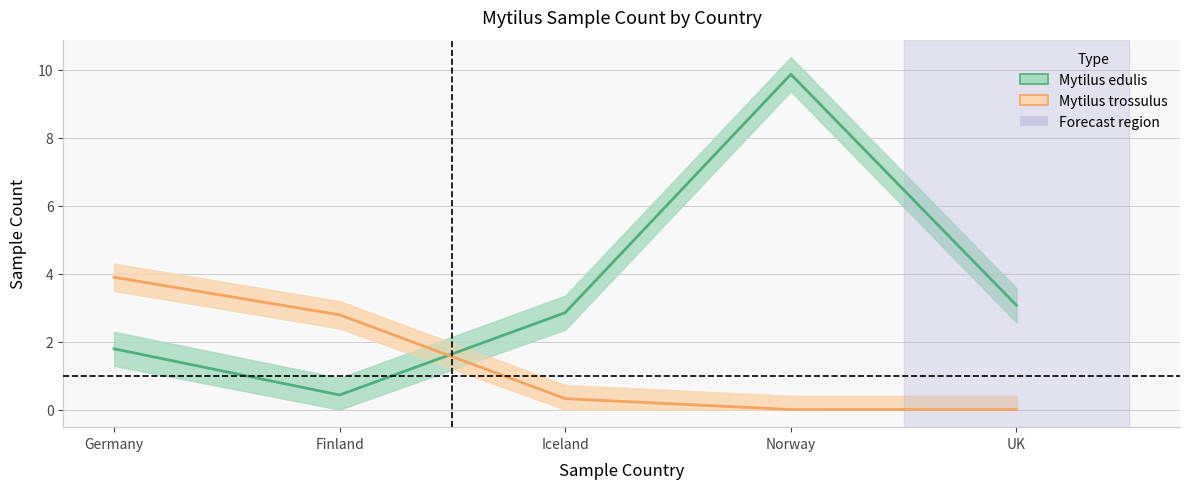

True or false: Mytilus trossulus has more than 2 points higher than both neighbors.

False